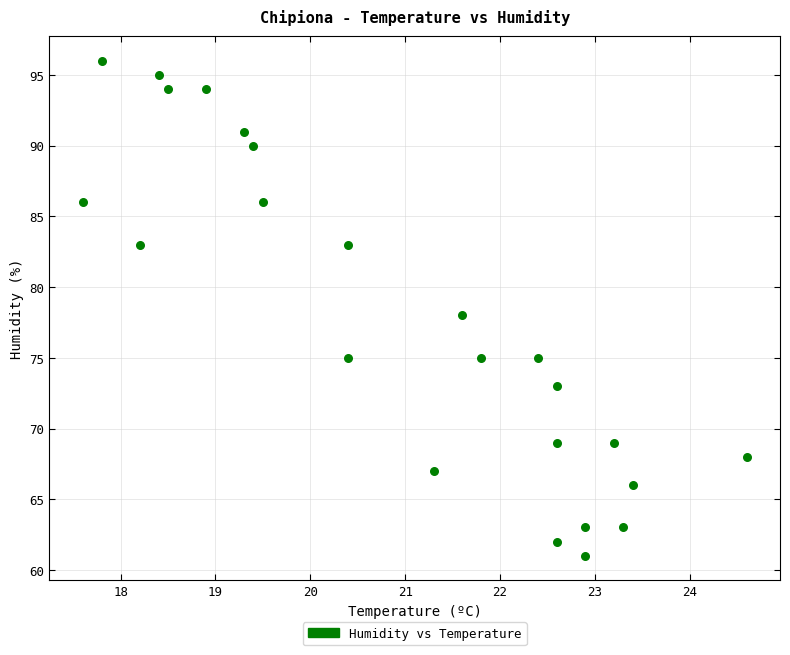

What is the range of Y values (max minus min)?

35